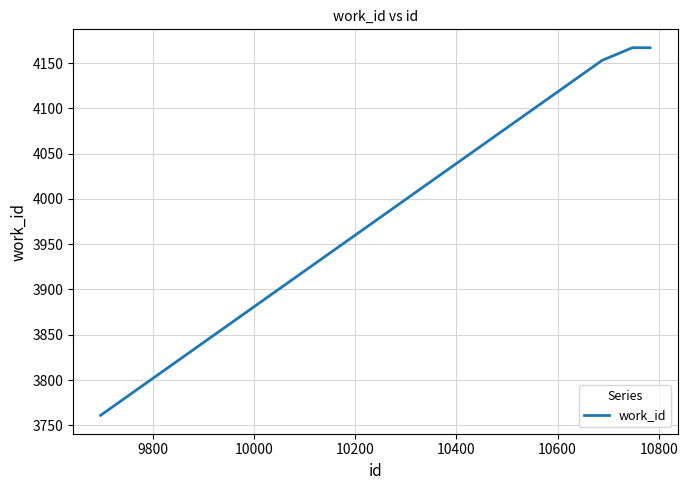

What is the difference between the maximum and second lowest values?

14